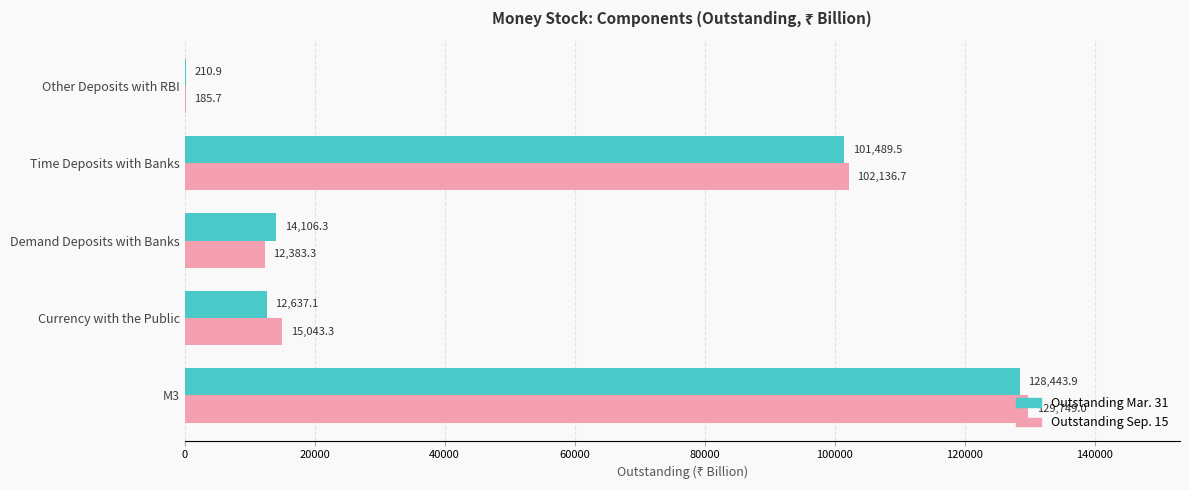

True or false: Outstanding Sep. 15 has a value of 12383.3 at Demand Deposits with Banks.

True